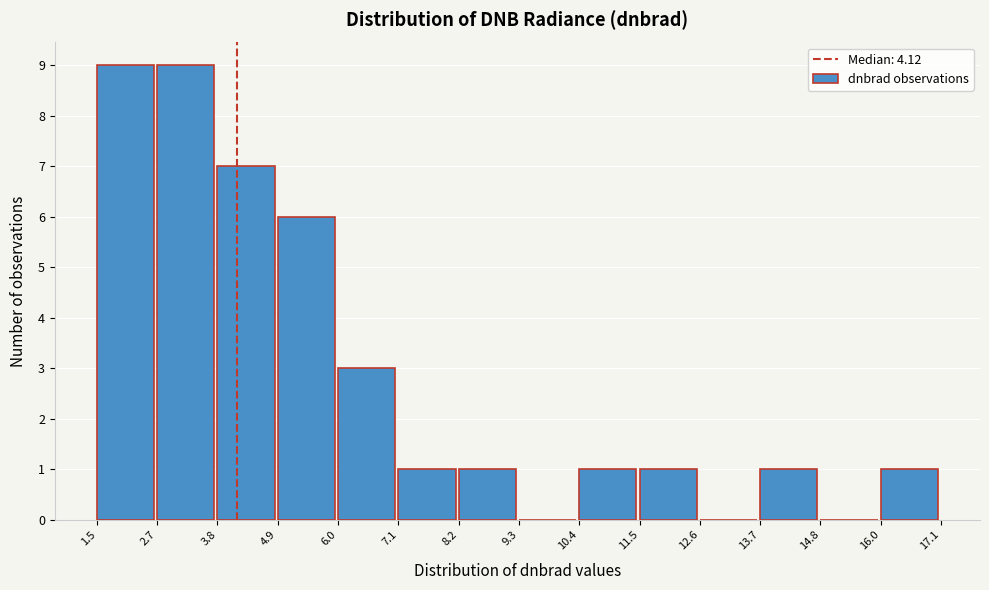

How tall is the bar that spans 7.1 to 8.2 on the x-axis? The values are not printed on the chart, so give them approximately, as read against the axis.

1